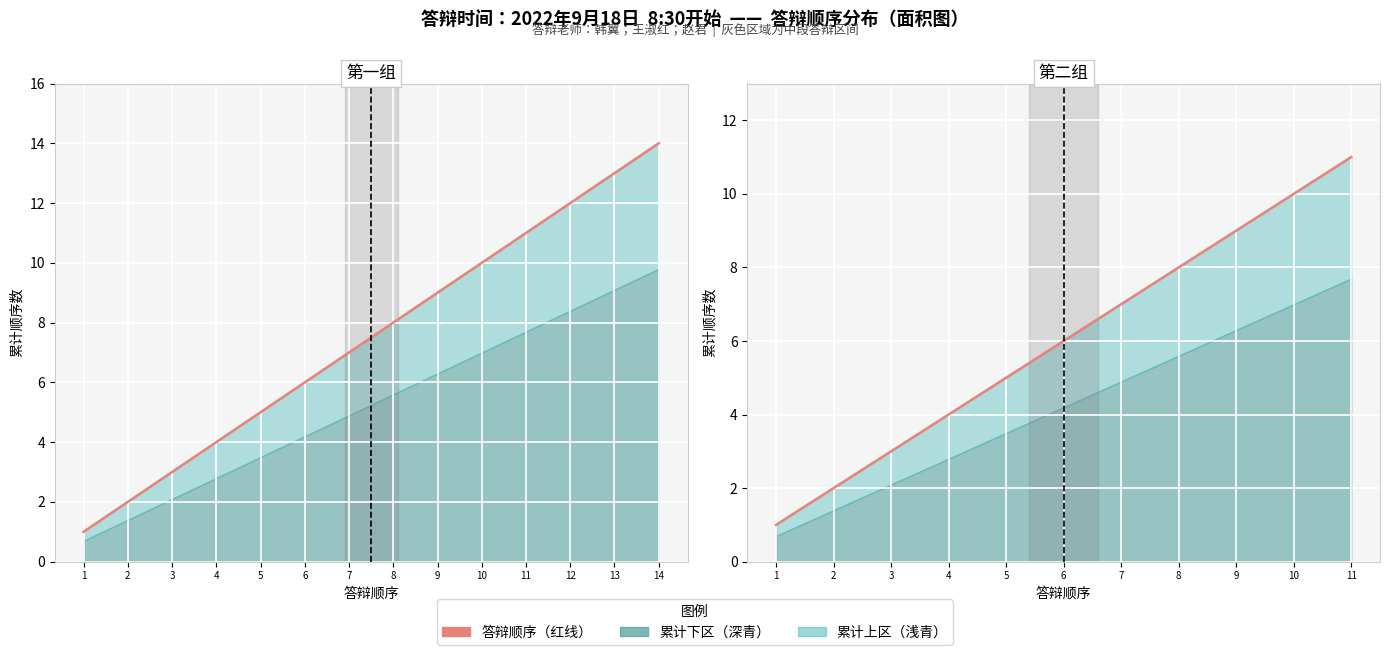

How many values are between 3 and 9?

7